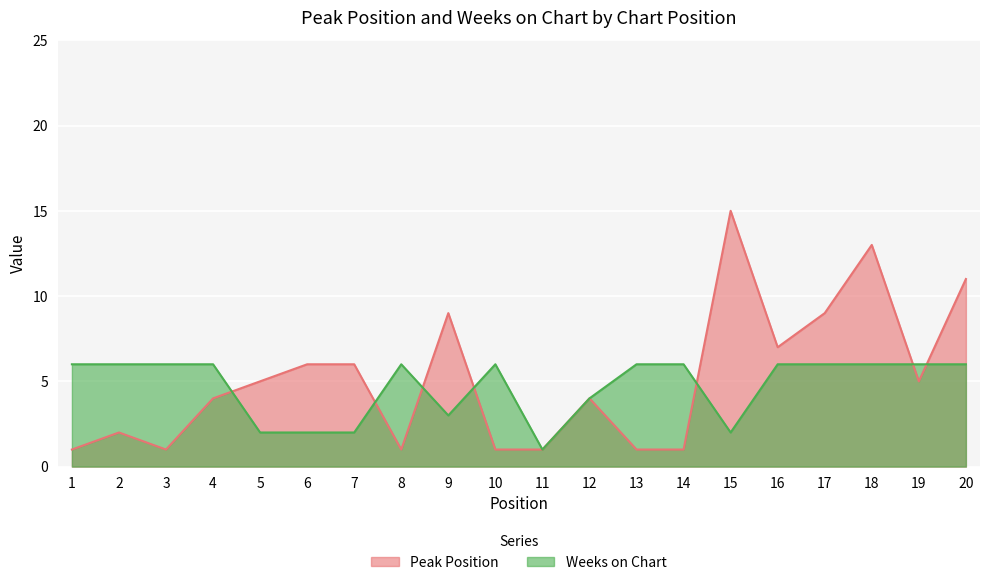

How many lines are shown in the chart?

2